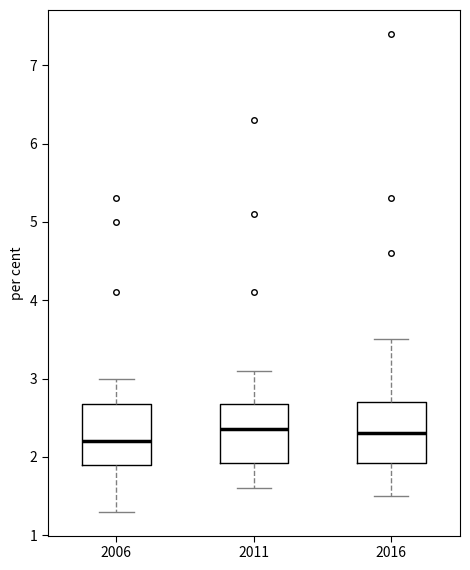

Reading left to right, read every box against the y-axis: the position of its median line, the range the box covers, and the ends of its whiskers. The values are not printed on the chart, so give them approximately, as read against the axis.

2006: median 2.2, box 1.9 to 2.7, whiskers 1.3 to 3.0
2011: median 2.4, box 1.9 to 2.7, whiskers 1.6 to 3.1
2016: median 2.3, box 1.9 to 2.7, whiskers 1.5 to 3.5